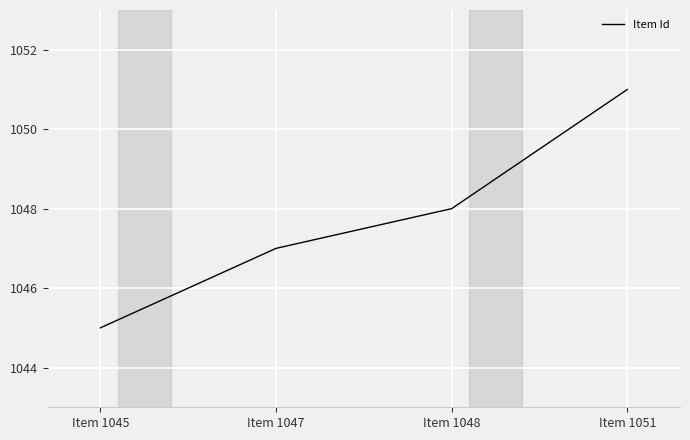

Count the values in the range 1047 to 1051.

3